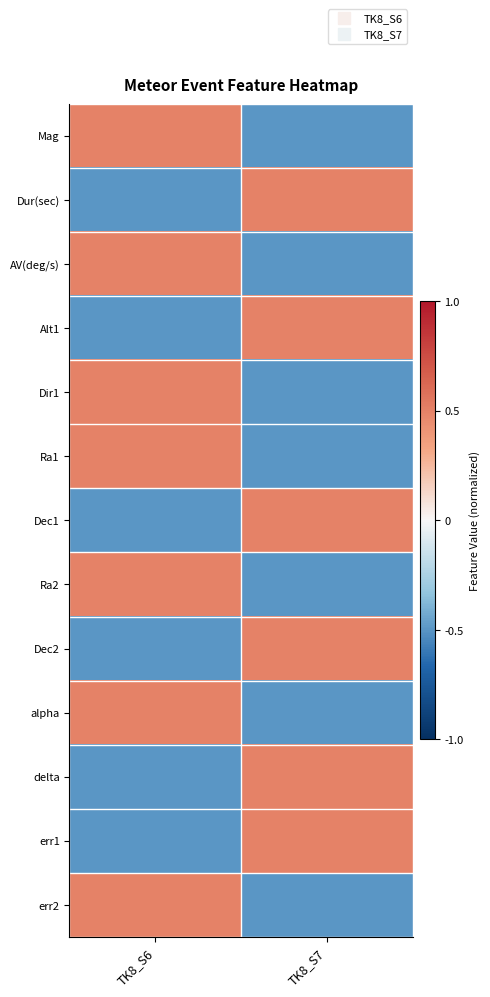

What is the total value across all series at TK8_S6?

0.5